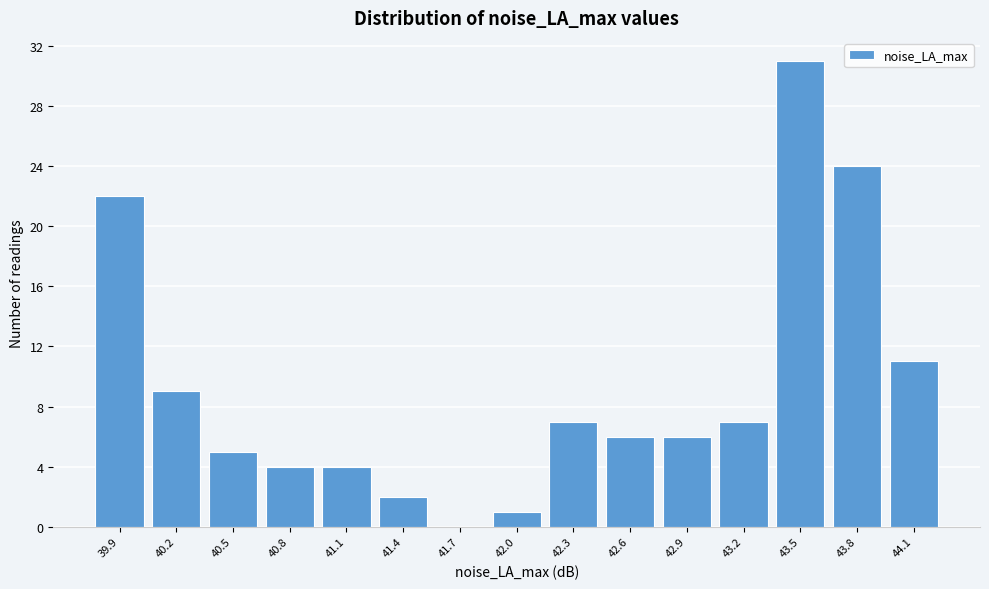

Reading left to right, what are all the values shown in this chart?

39.9=22	40.2=9	40.5=5	40.8=4	41.1=4	41.4=2	41.7=0	42.0=1	42.3=7	42.6=6	42.9=6	43.2=7	43.5=31	43.8=24	44.1=11